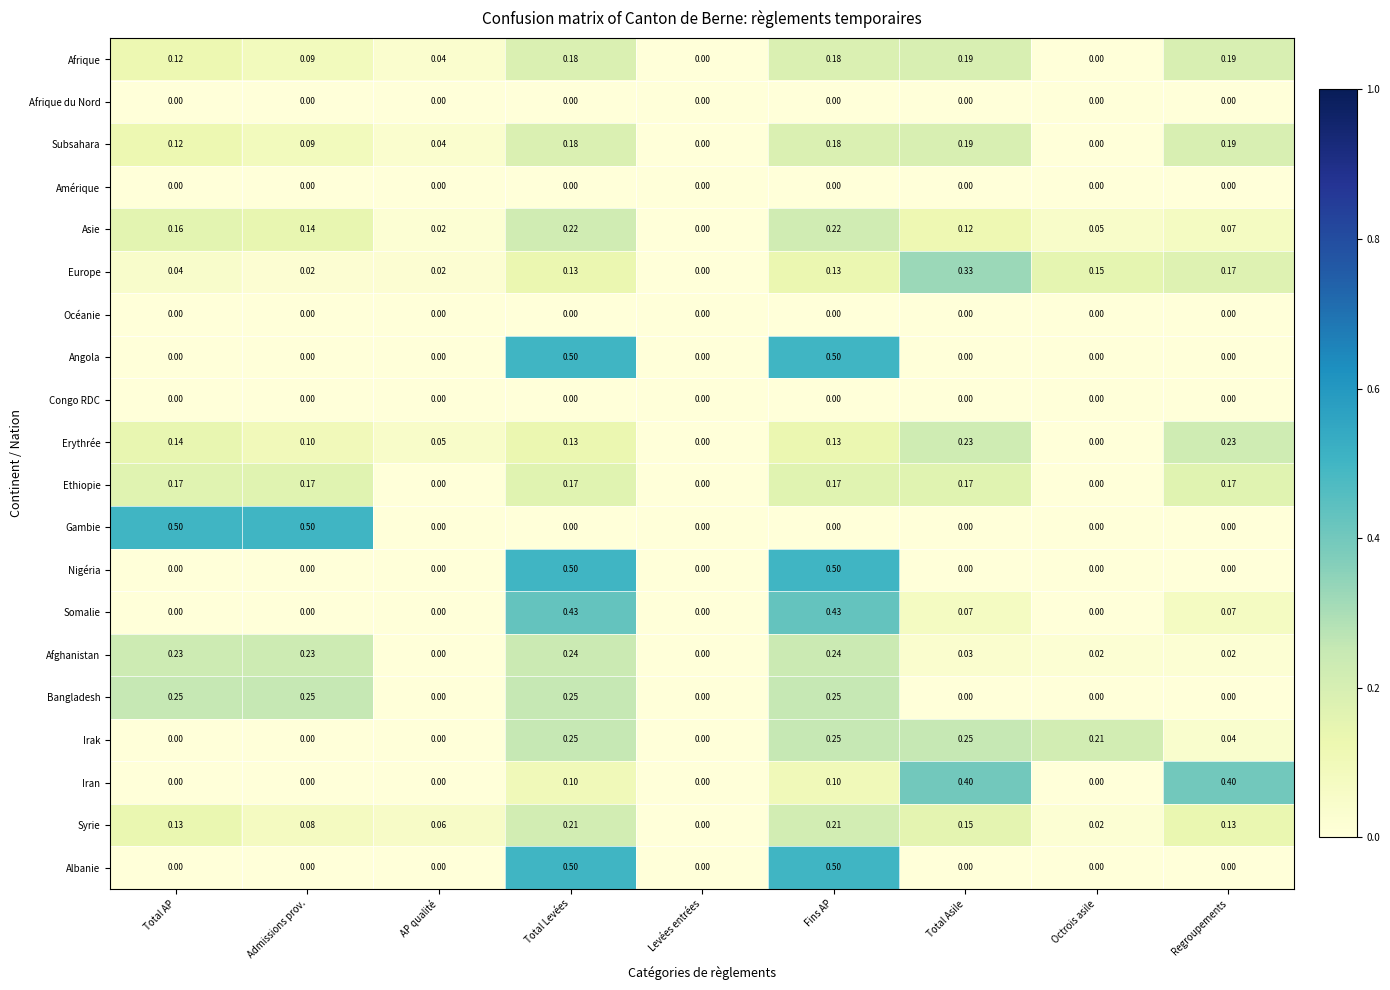

Is the value of Asie at AP qualité greater than the value of Albanie at Admissions prov.?

Yes